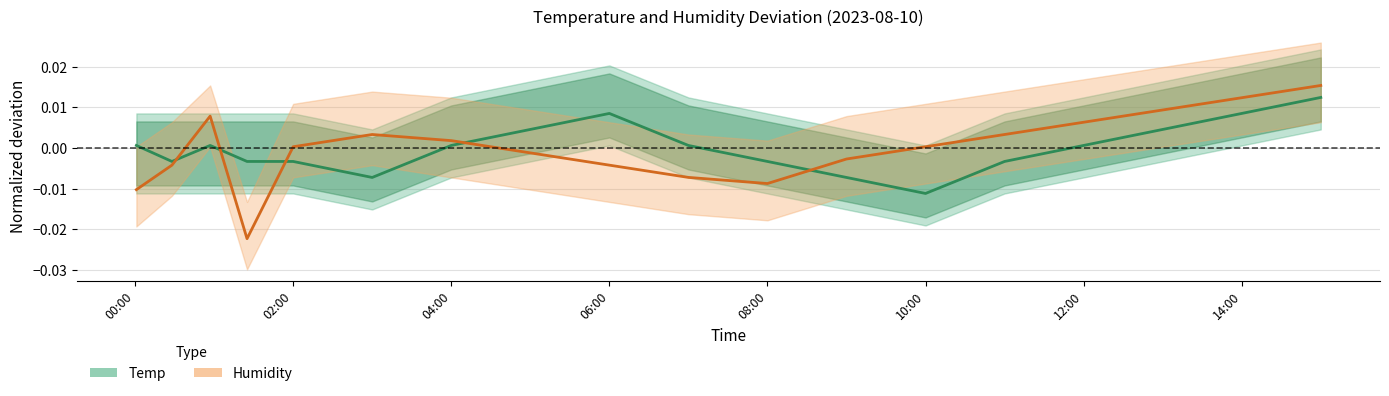

What are all the series names shown in the legend?

Temp, Humidity